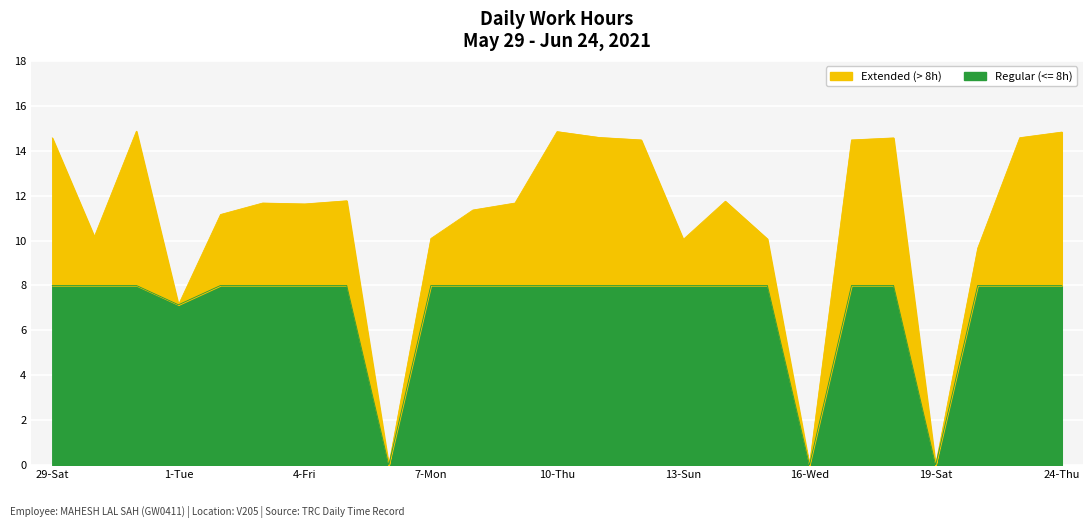

What is the change in value from 8-Tue to 17-Thu?

+3.1